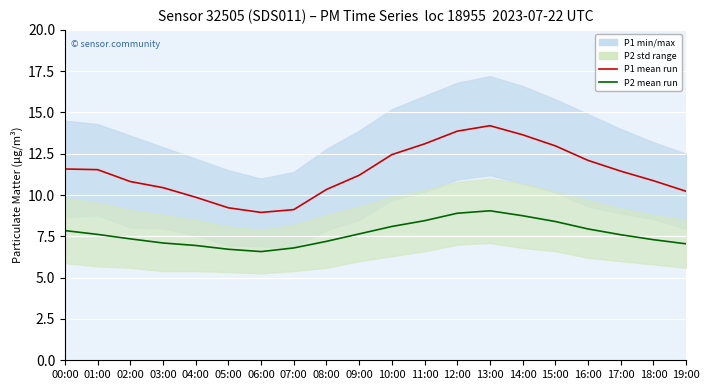

Rank the series by their average value, from highest to lowest.

P1 mean run, P2 mean run